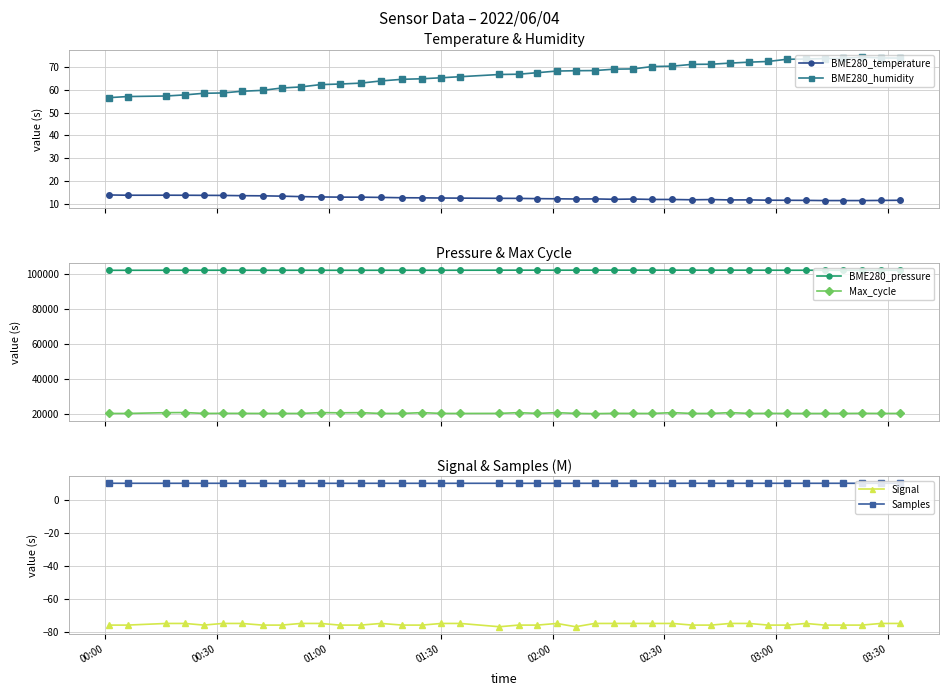

What is the value of the BME280_humidity point at the 10th from the left?

61.3